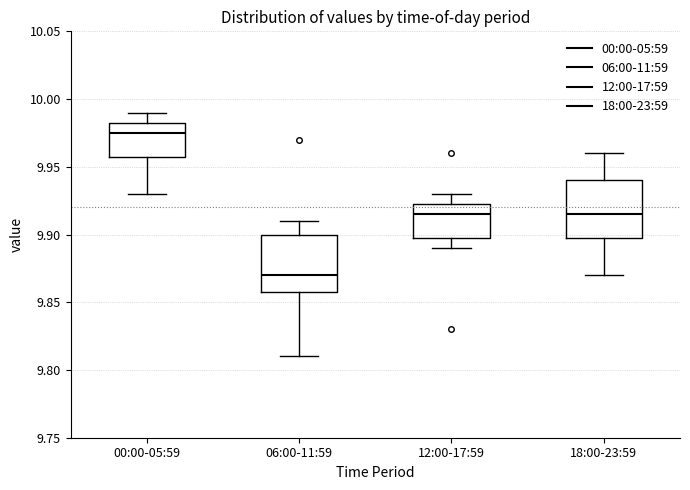

Reading left to right, read every box against the y-axis: the position of its median line, the range the box covers, and the ends of its whiskers. The values are not printed on the chart, so give them approximately, as read against the axis.

00:00-05:59: median 9.975, box 9.960 to 9.985, whiskers 9.930 to 9.990
06:00-11:59: median 9.870, box 9.860 to 9.900, whiskers 9.810 to 9.910
12:00-17:59: median 9.915, box 9.900 to 9.925, whiskers 9.890 to 9.930
18:00-23:59: median 9.915, box 9.900 to 9.940, whiskers 9.870 to 9.960